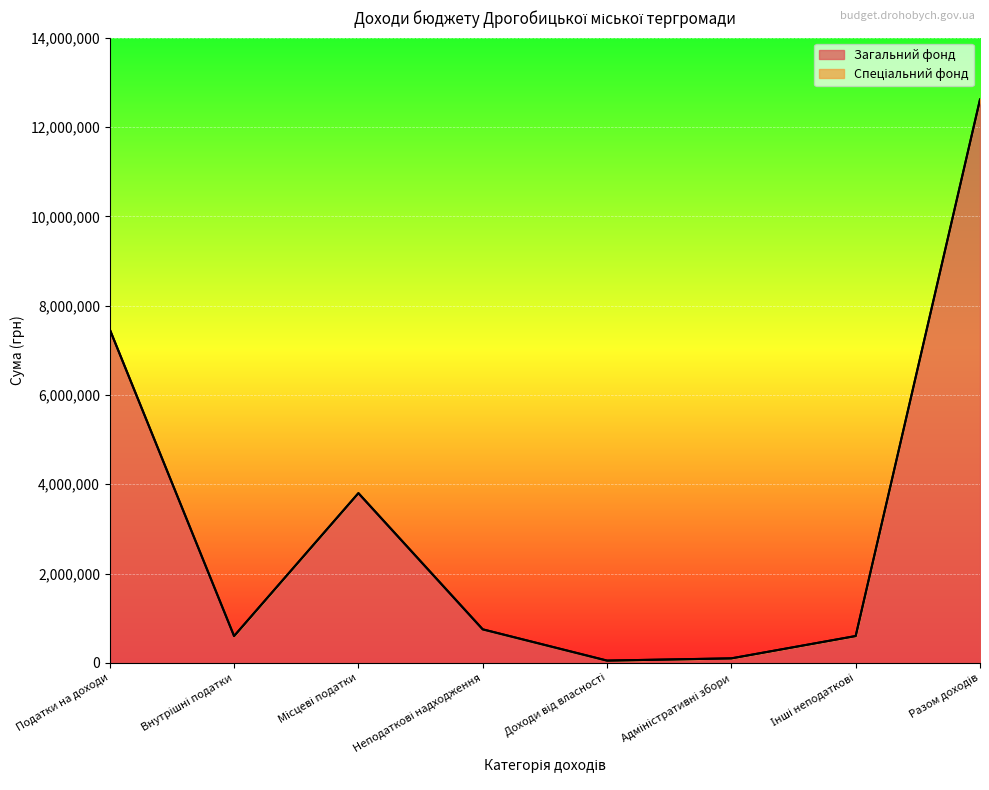

Rank the categories by value from lowest to highest.

Доходи від власності, Адміністративні збори, Внутрішні податки, Інші неподаткові, Неподаткові надходження, Місцеві податки, Податки на доходи, Разом доходів